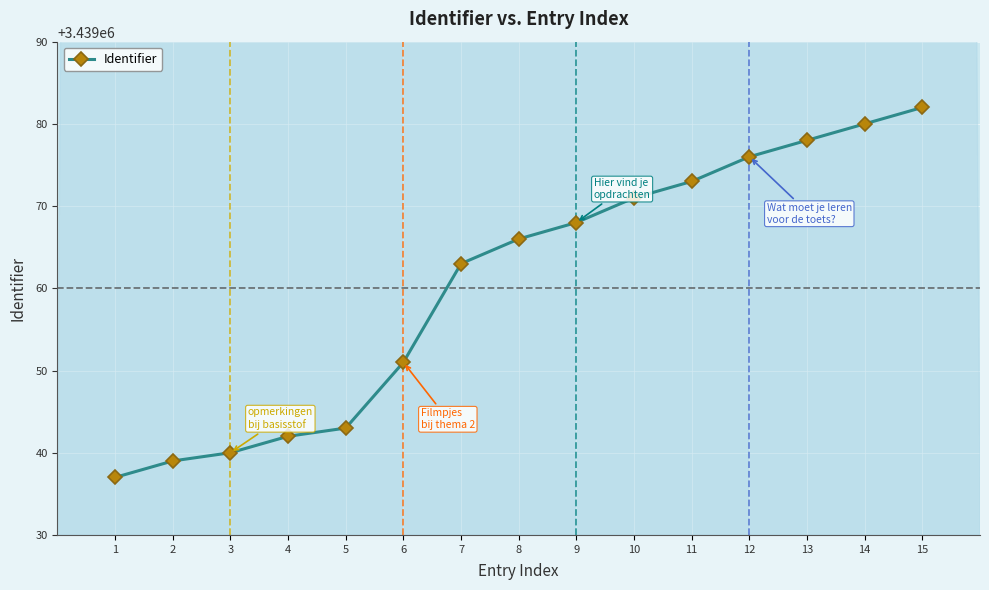

List the labels in order of value, smallest first.

1, 2, 3, 4, 5, 6, 7, 8, 9, 10, 11, 12, 13, 14, 15